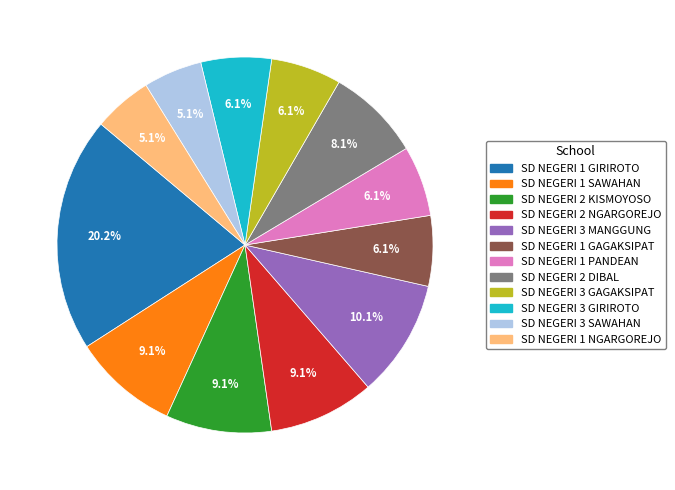

Which category has the biggest portion of the pie?

SD NEGERI 1 GIRIROTO